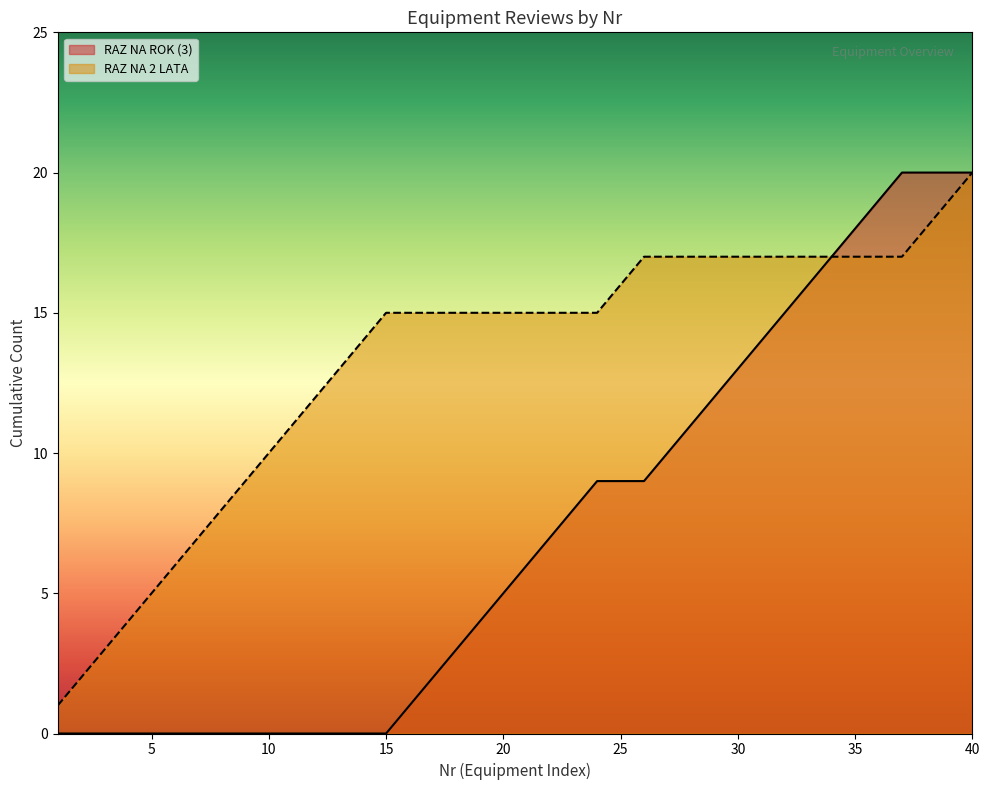

What is the maximum value shown in the chart?

20